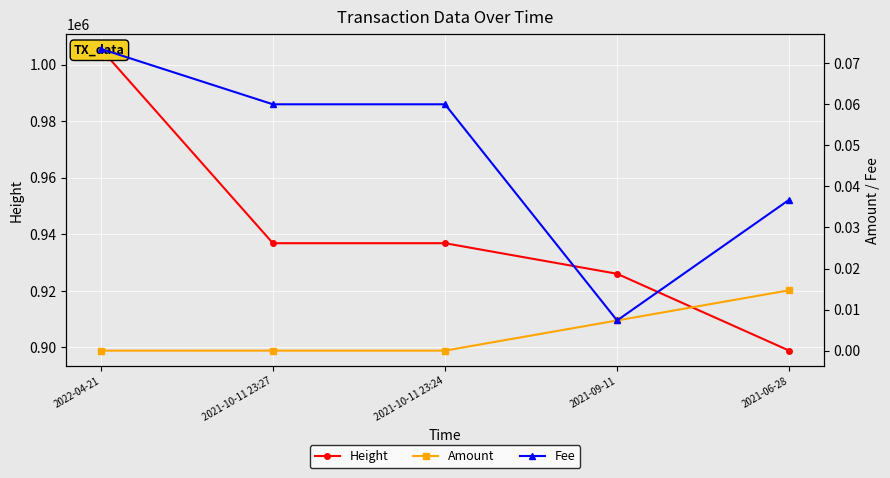

Which category has the lowest value in the Height series?

2021-06-28